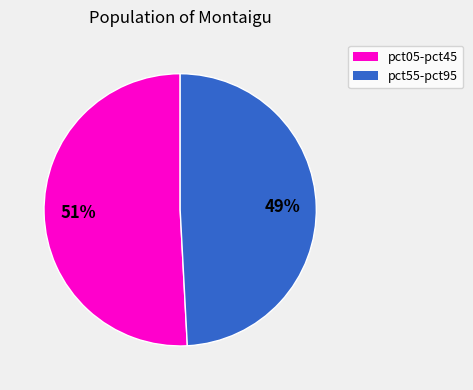

Is there a majority slice in this chart?

Yes